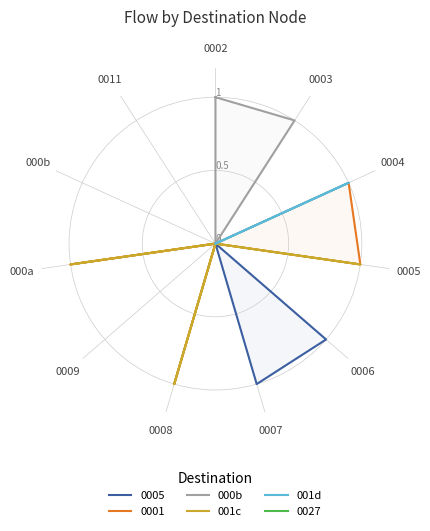

Rank the series at 000a from highest to lowest value.

001c, 000b, 001d